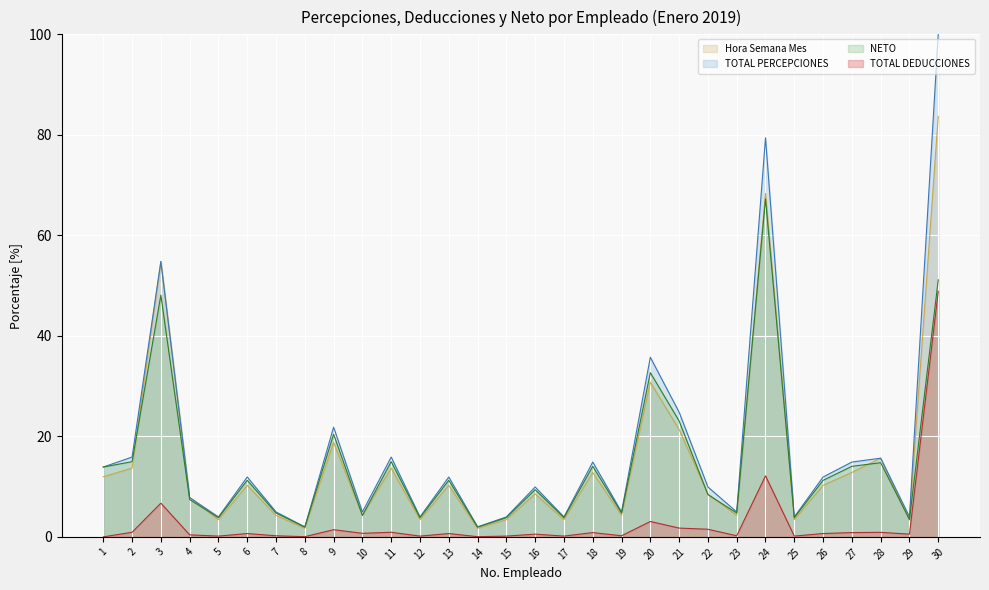

Reading left to right, extract all data points from this chart.

Hora Semana Mes: 12.0	13.7	54.8	7.8	3.4	10.3	4.3	1.7	18.8	4.3	13.7	3.4	10.3	1.7	3.4	8.5	3.4	12.8	4.3	30.8	21.4	8.5	4.3	68.4	3.4	10.3	12.8	15.7	3.3	83.7
TOTAL PERCEPCIONES: 13.9	15.9	54.8	7.8	4.0	11.9	5.0	2.0	21.8	5.0	15.9	4.0	11.9	2.0	4.0	9.9	4.0	14.9	5.0	35.7	24.8	9.9	5.0	79.4	4.0	11.9	14.9	15.7	4.0	100.0
TOTAL DEDUCCIONES: 0.0	0.9	6.7	0.4	0.2	0.7	0.2	0.0	1.4	0.7	0.9	0.2	0.7	0.0	0.2	0.5	0.2	0.9	0.2	3.1	1.7	1.5	0.2	12.1	0.2	0.7	0.9	0.9	0.5	48.9
NETO: 13.9	15.0	48.1	7.4	3.8	11.2	4.7	1.9	20.4	4.3	15.0	3.8	11.2	1.9	3.8	9.4	3.8	14.0	4.7	32.7	23.1	8.4	4.7	67.3	3.8	11.2	14.0	14.8	3.5	51.1